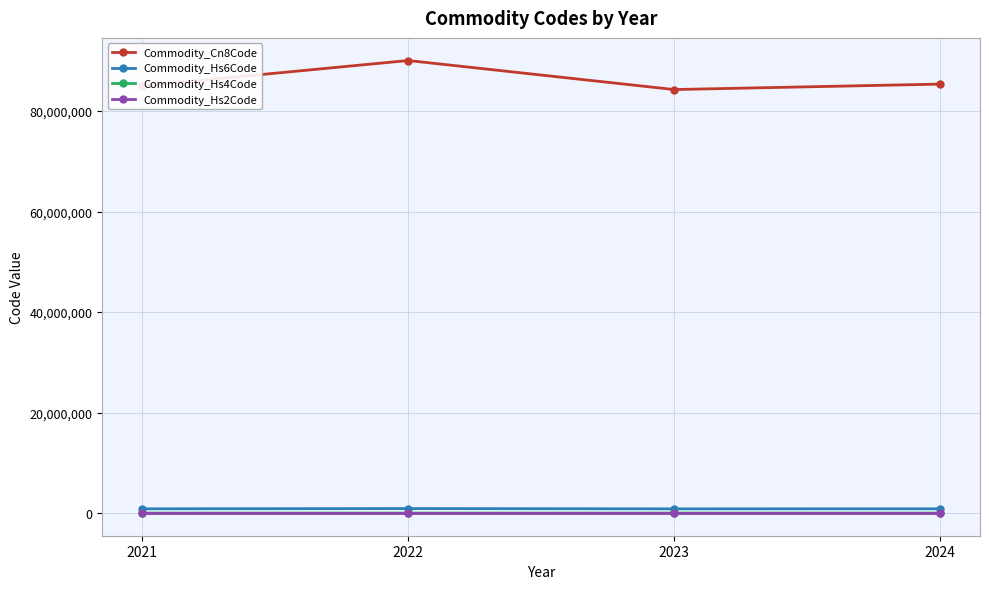

True or false: Commodity_Hs2Code and Commodity_Cn8Code intersect in this chart.

False